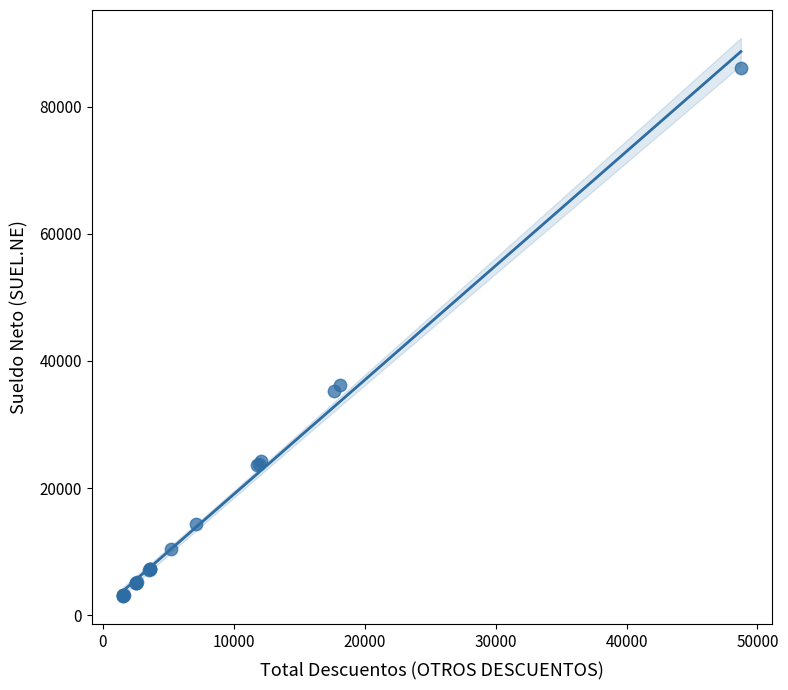

What Y value in the scatter plot is closest to 44530?

36265.9